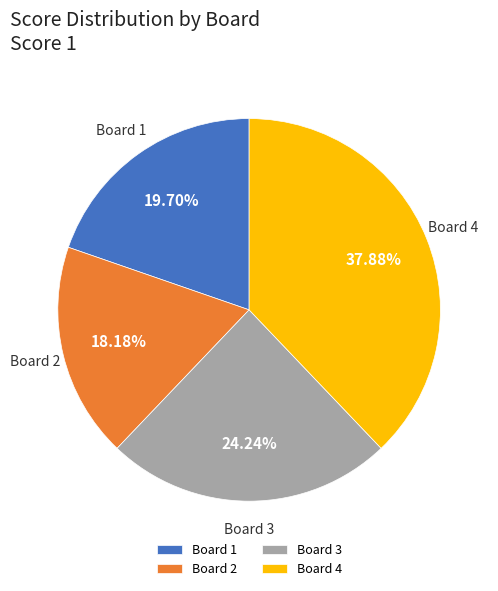

Combined, what portion of the pie is Board 3 and Board 2?

42.4%